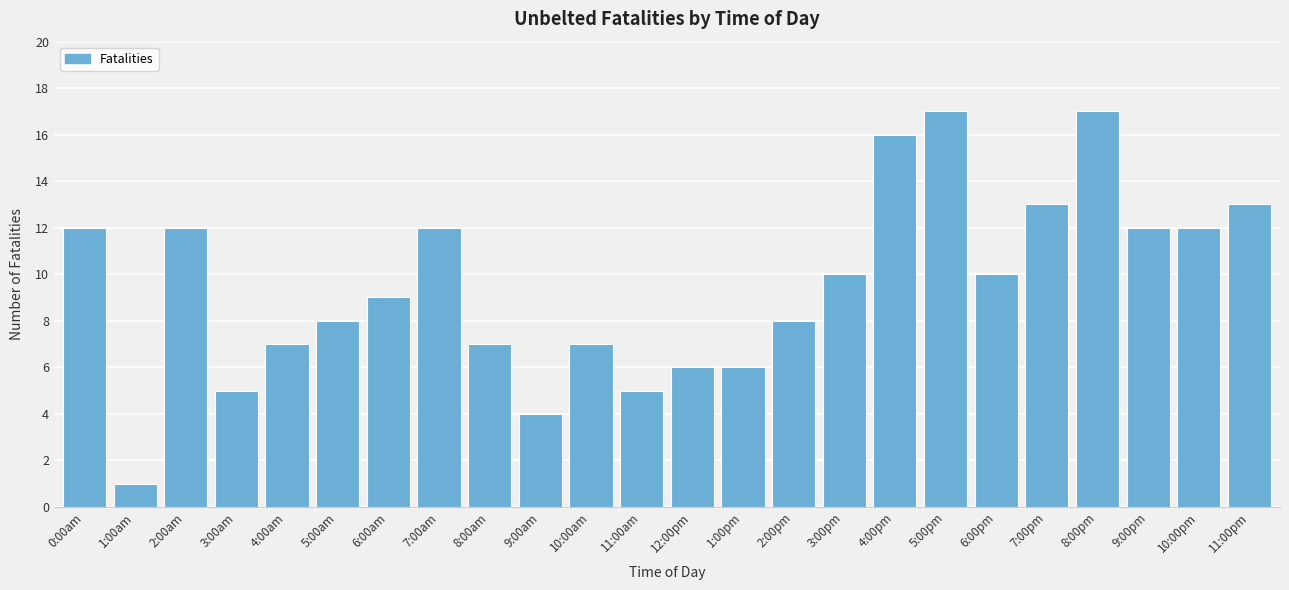

Reading left to right, extract all data points from this chart.

12	1	12	5	7	8	9	12	7	4	7	5	6	6	8	10	16	17	10	13	17	12	12	13